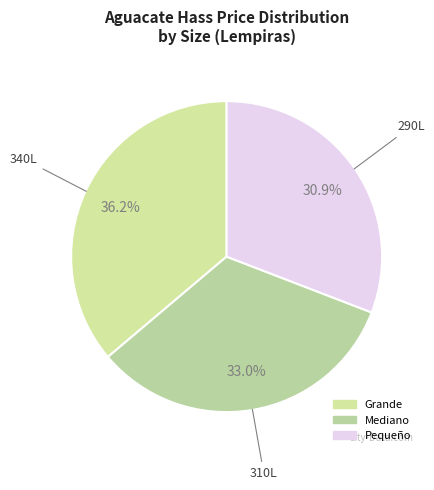

The Mediano slice represents 19% of the pie. True or false?

False